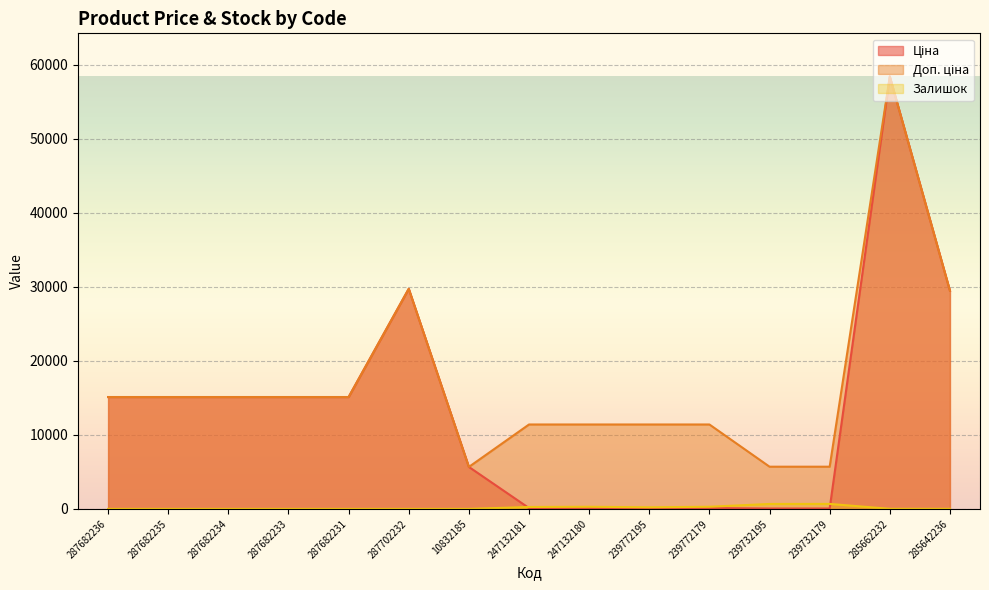

Which series has the largest range (max minus min)?

Ціна